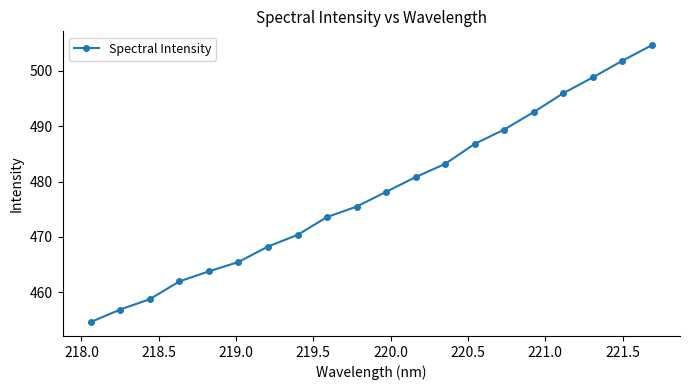

Reading right to left, what are all the values shown in this chart?

504.7	501.8	498.8	496.0	492.6	489.4	486.8	483.2	480.8	478.1	475.5	473.6	470.4	468.3	465.5	463.8	461.9	458.7	456.9	454.6